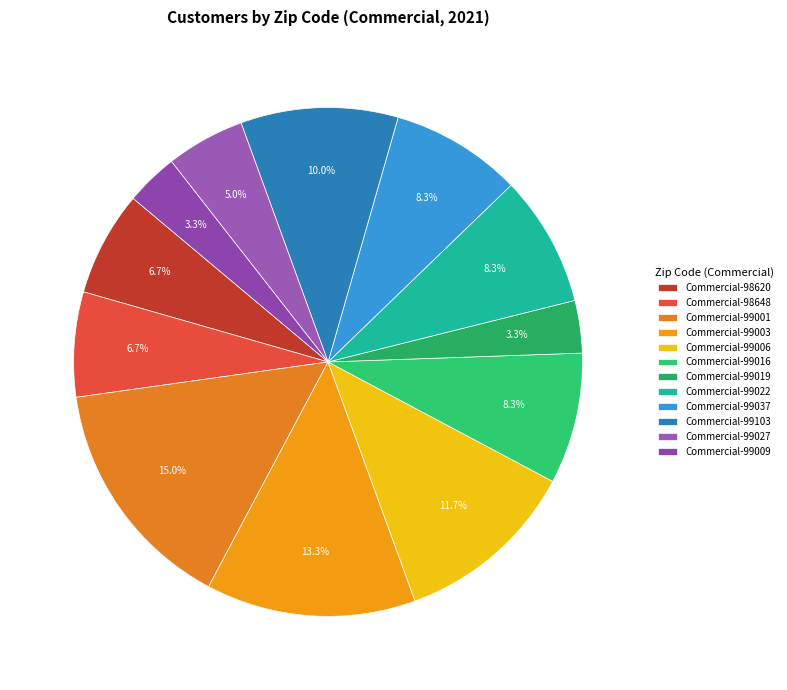

True or false: Commercial-99001 accounts for 7% of the total.

False